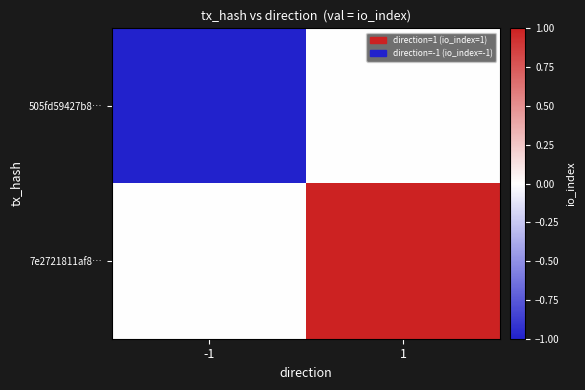

At how many categories does at least one series exceed 0?

1